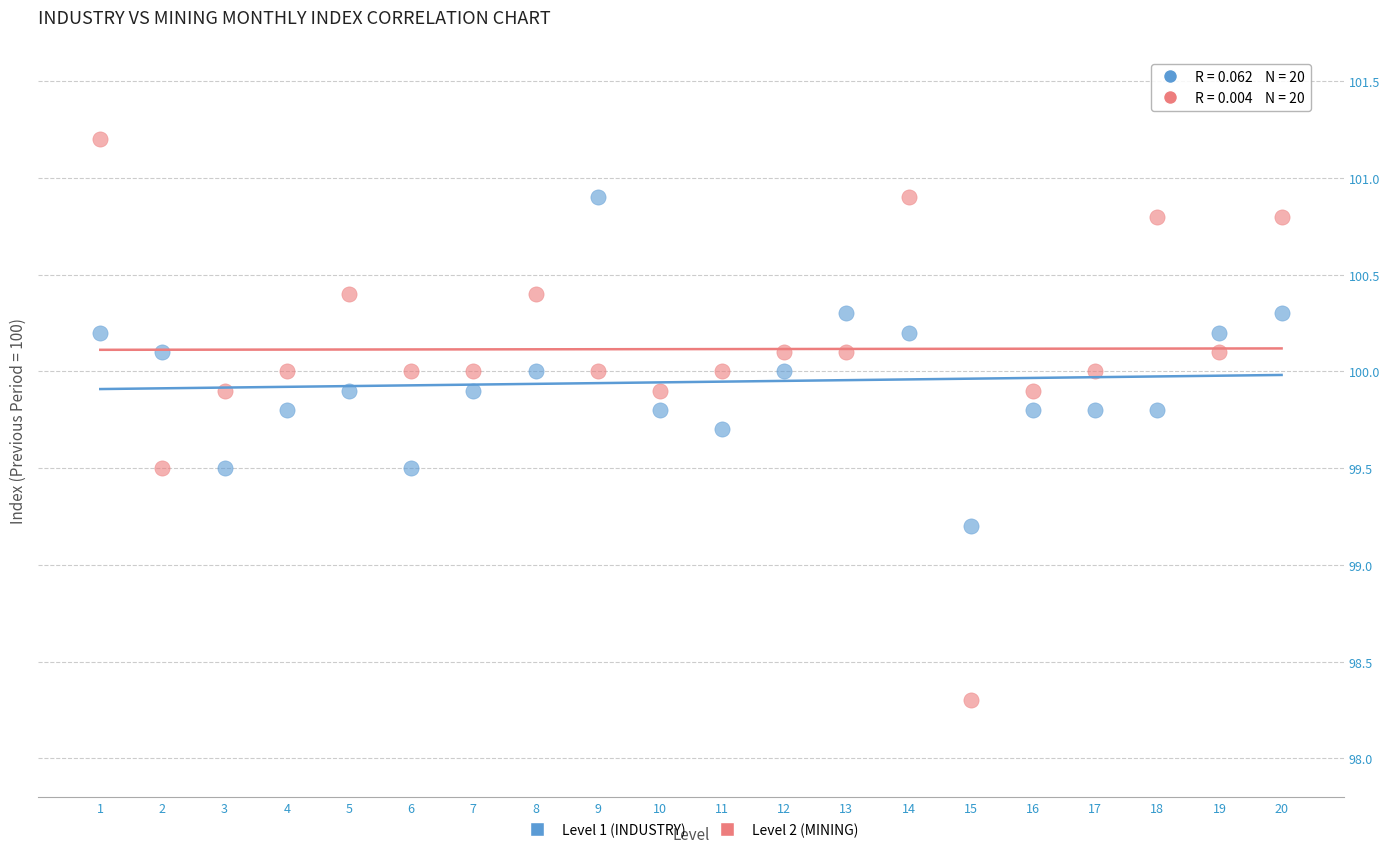

Across all series, what Y value is closest to 99?

99.2